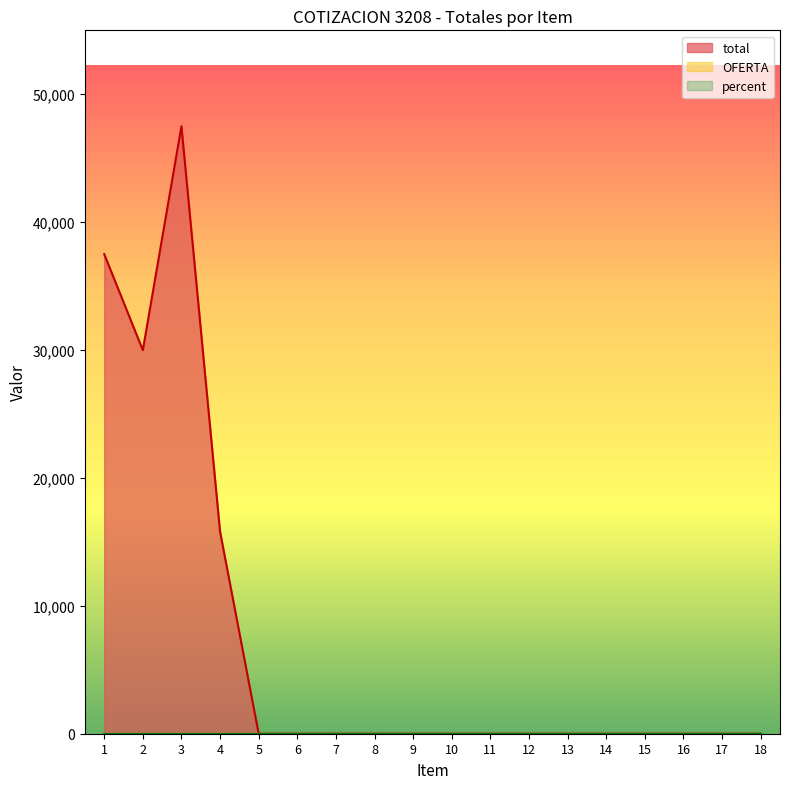

Rank the series by their maximum value, from lowest to highest.

OFERTA, percent, total